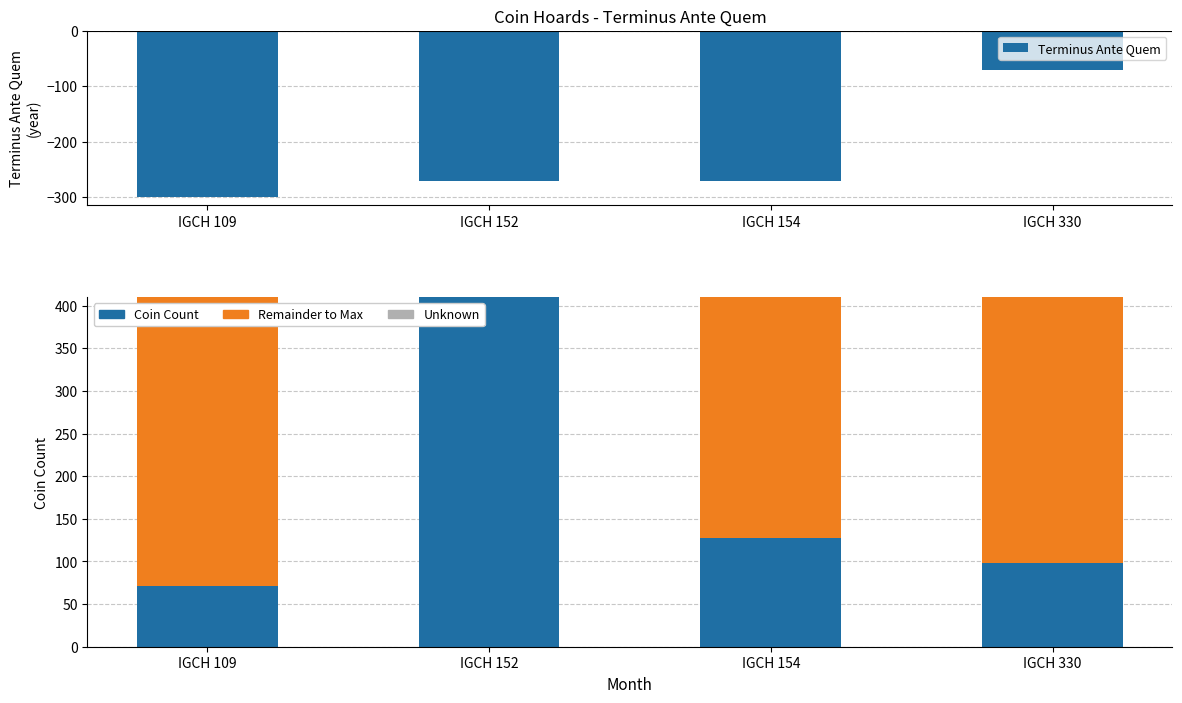

Reading right to left, what are all the values shown in this chart?

Terminus Ante Quem: IGCH 330=-70	IGCH 154=-270	IGCH 152=-270	IGCH 109=-300
Coin Count: IGCH 330=98	IGCH 154=127	IGCH 152=410	IGCH 109=71
Remainder to Max: IGCH 330=312	IGCH 154=283	IGCH 152=0	IGCH 109=339